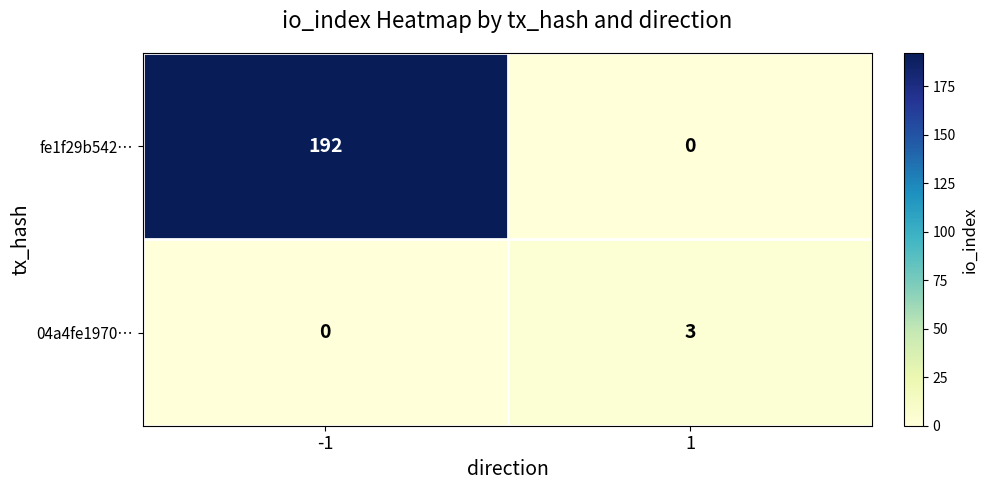

At how many categories does at least one series exceed 187?

1